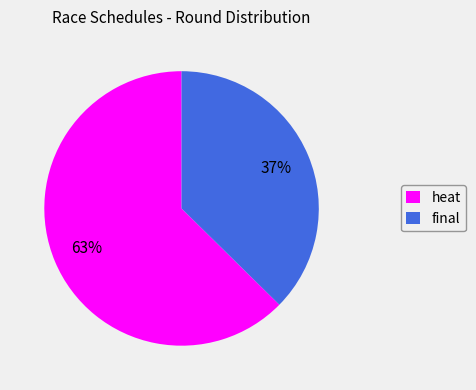

How many slices are in this pie chart?

2